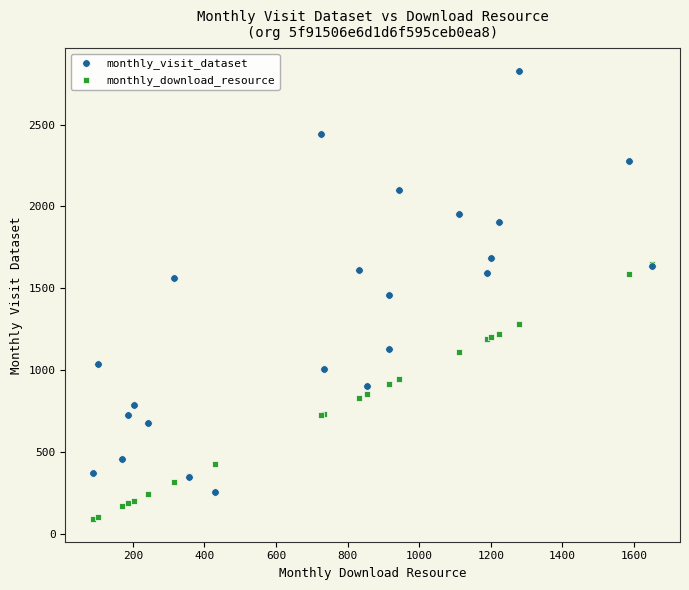

Which series reaches the maximum Y coordinate?

monthly_visit_dataset